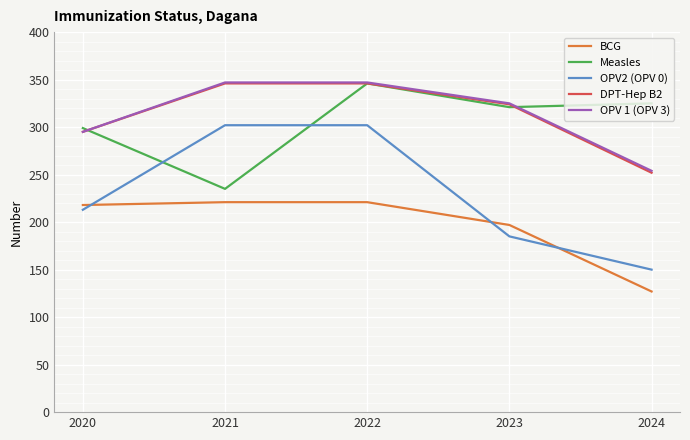

The value of Measles at 2024 is 325. True or false?

True